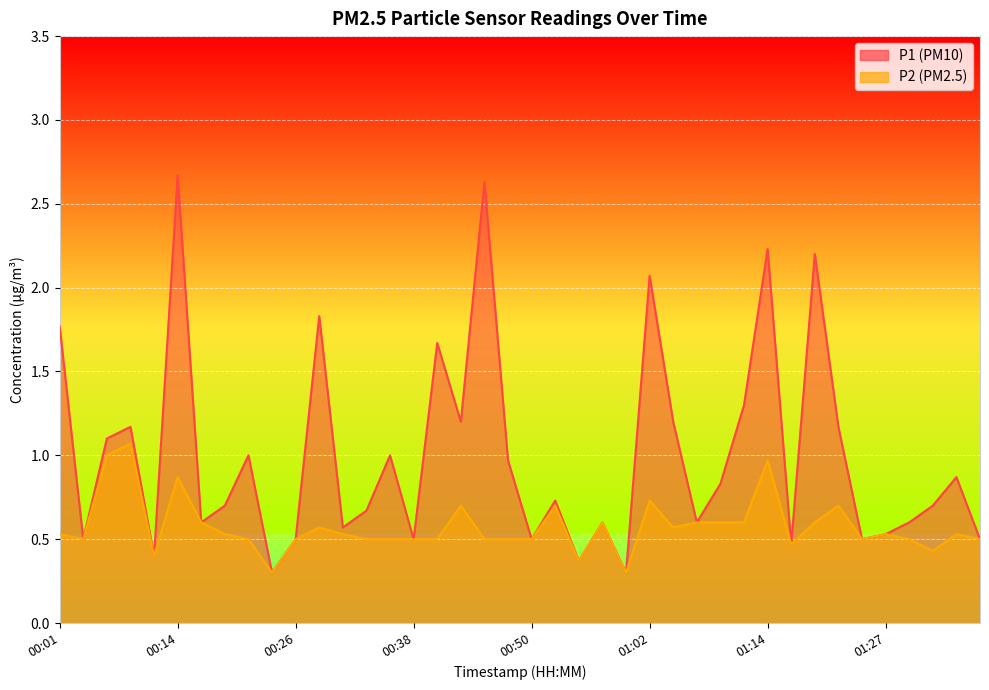

True or false: P1 and P2 intersect in this chart.

False